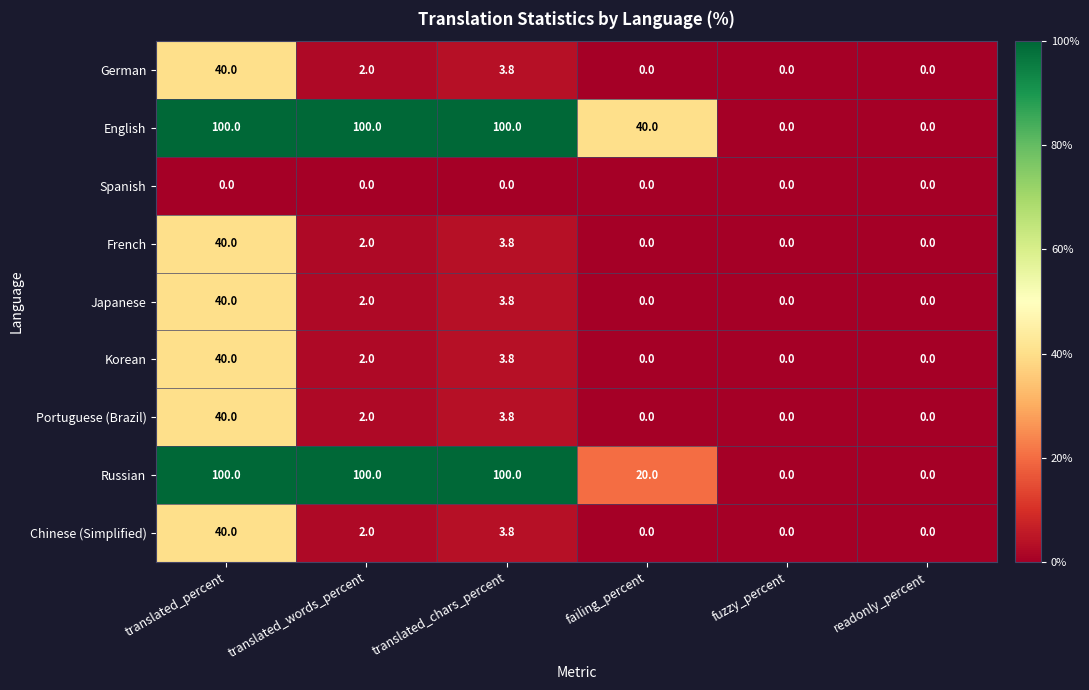

What is the difference between the highest and lowest values at translated_words_percent?

100.0